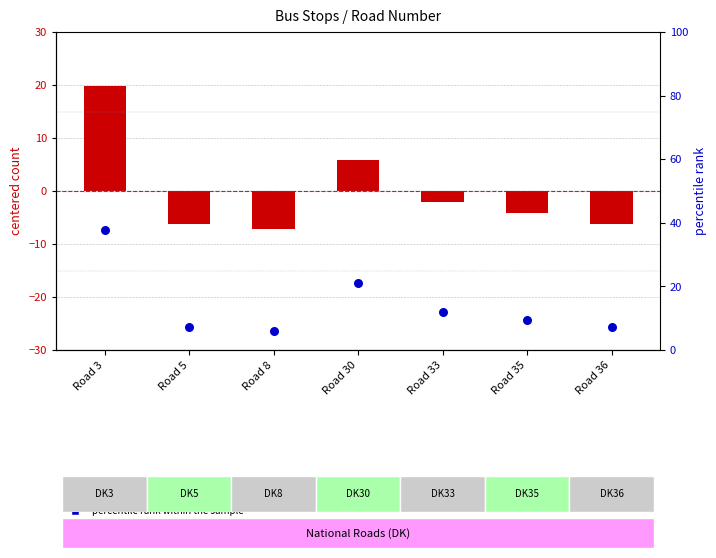

At which category is the sum across all series the highest?

Road 3